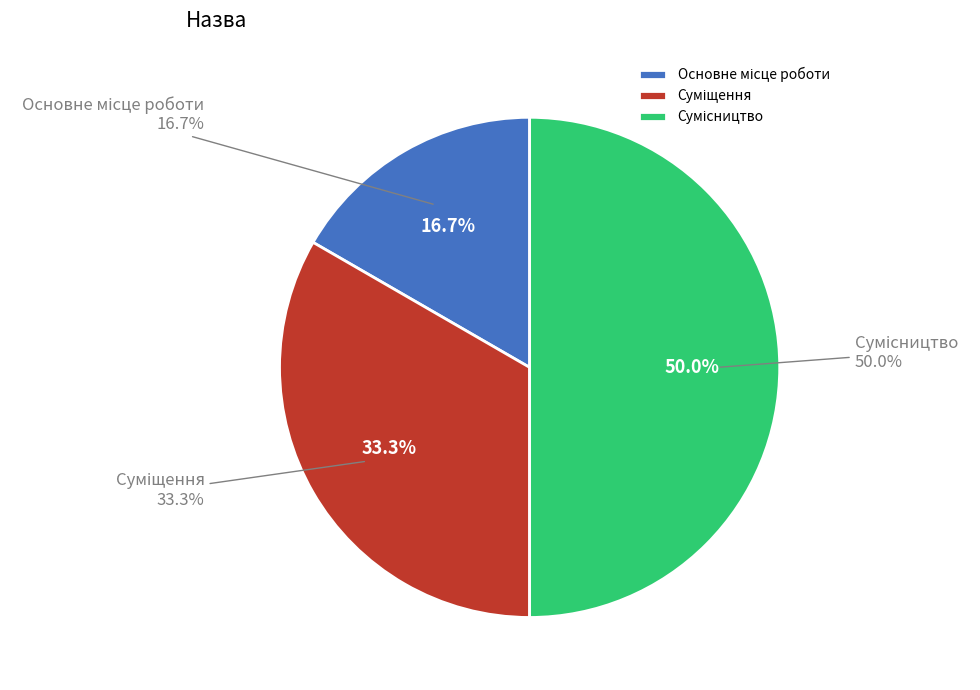

Rank the categories by value from lowest to highest.

Основне місце роботи, Суміщення, Сумісництво